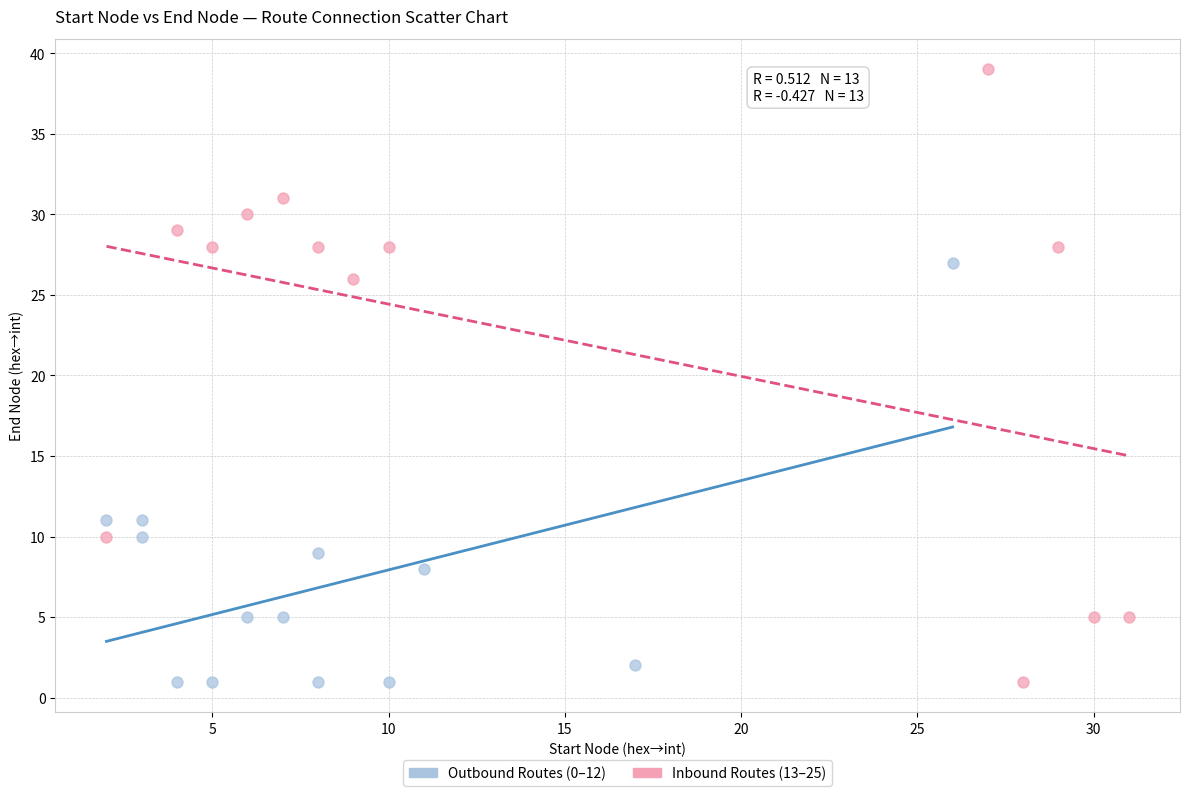

Which series has the widest spread of Y values?

Inbound Routes (13–25)